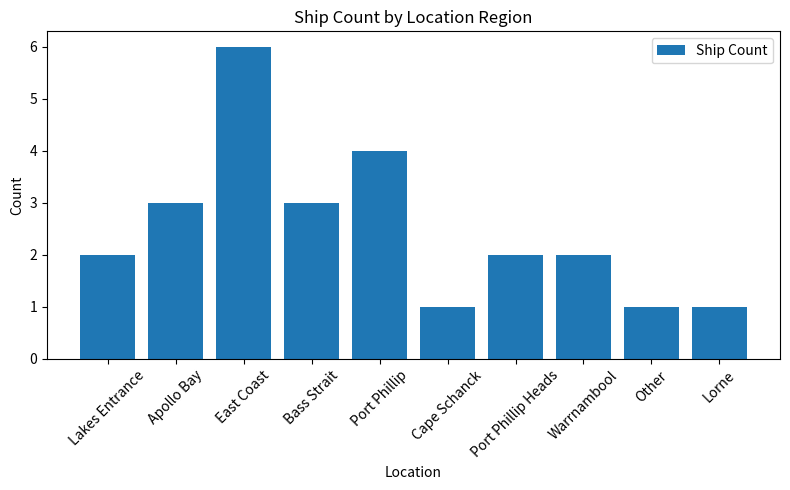

What is the approximate value at Port Phillip?

4